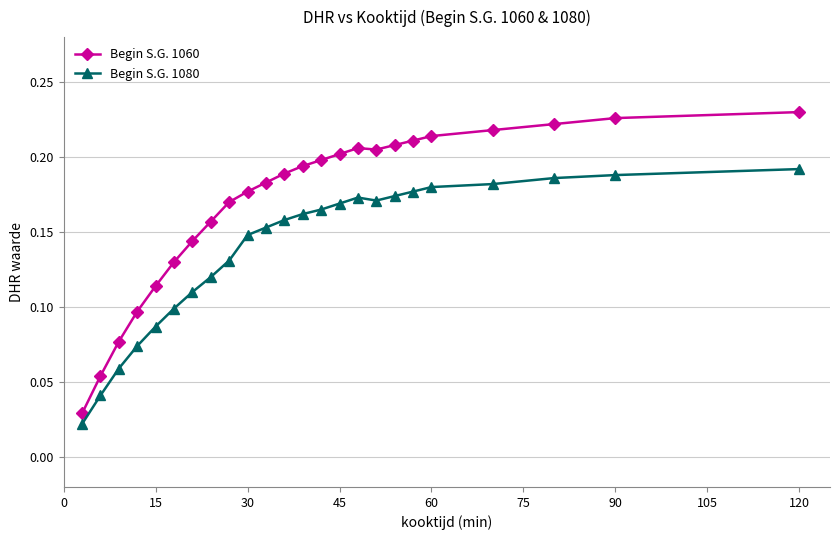

True or false: Begin S.G. 1080 and Begin S.G. 1060 cross at least once.

False